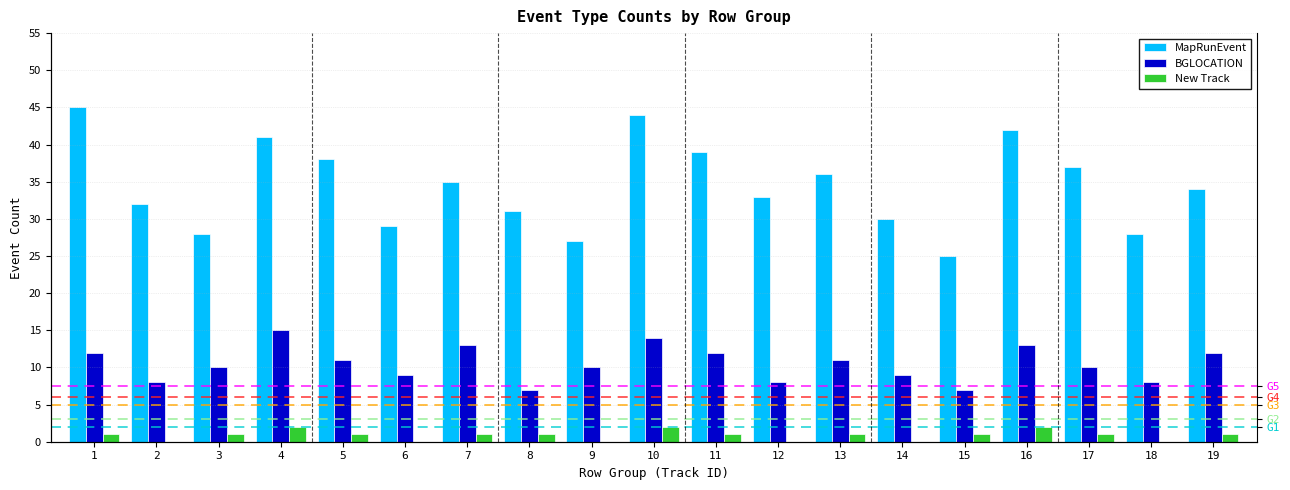

Which category has the lowest value across all series?

2